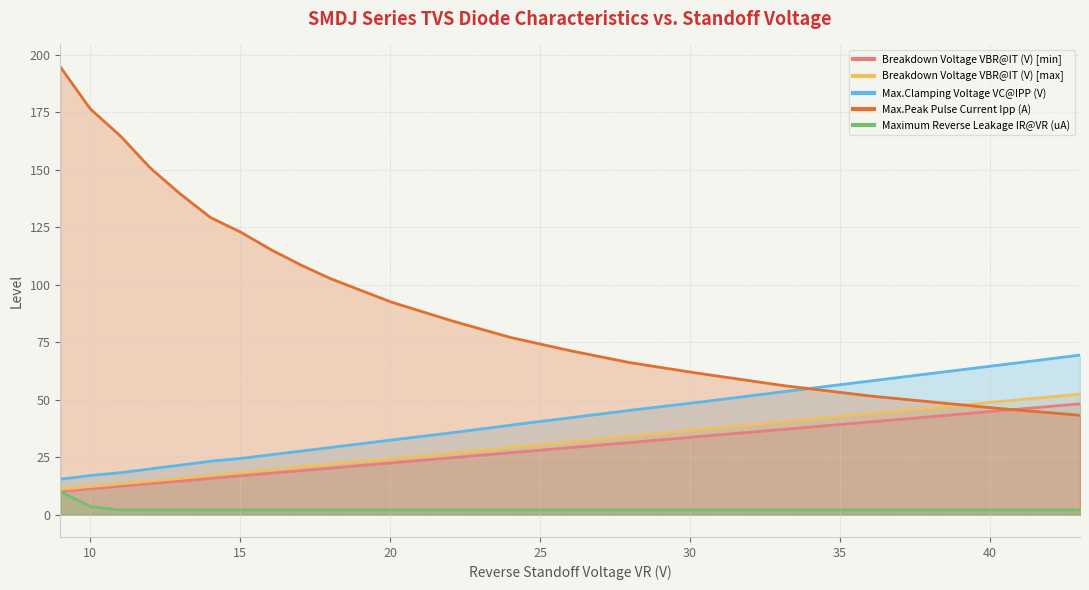

Is the value of Breakdown Voltage VBR@IT (V) [max] at 12 greater than the value of Max.Peak Pulse Current Ipp (A) at 43?

No